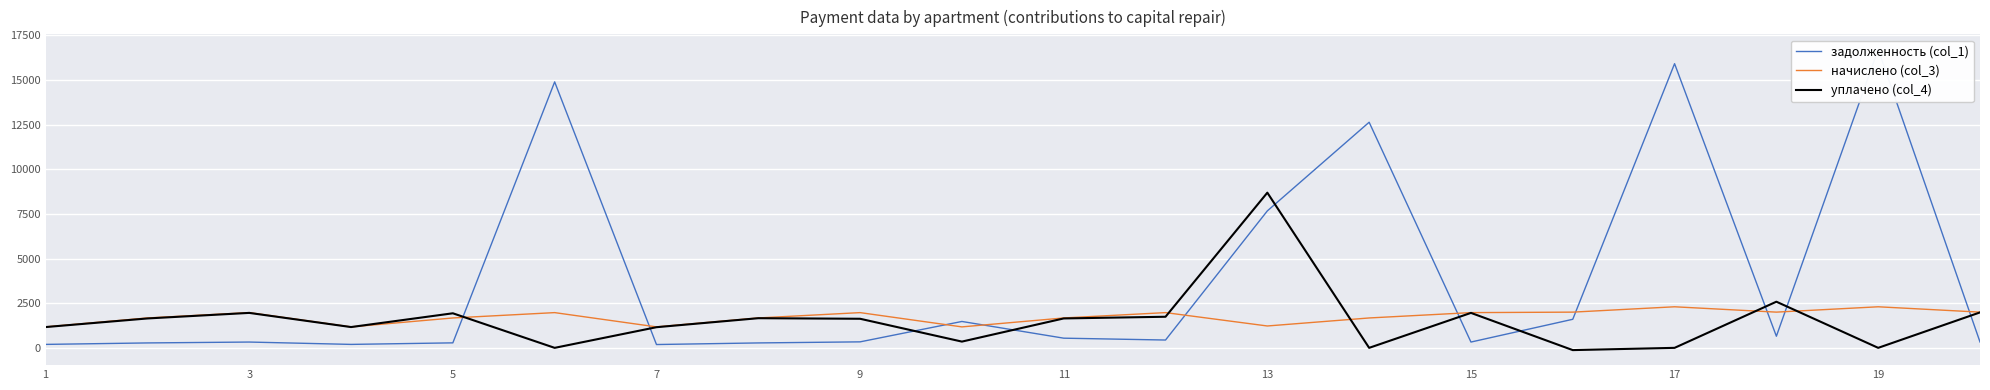

List the series in order of their peak value, lowest first.

начислено (col_3), уплачено (col_4), задолженность (col_1)